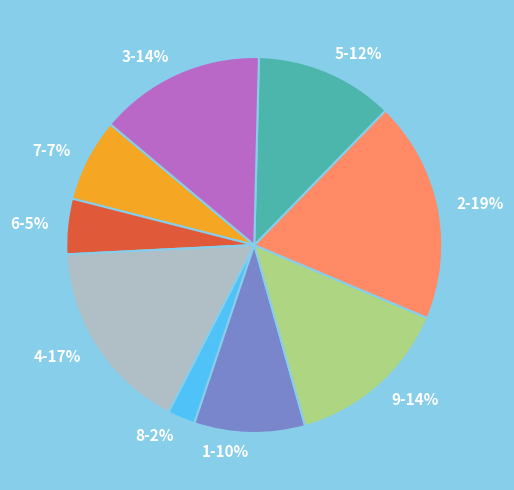

Count the number of slices in the pie.

9